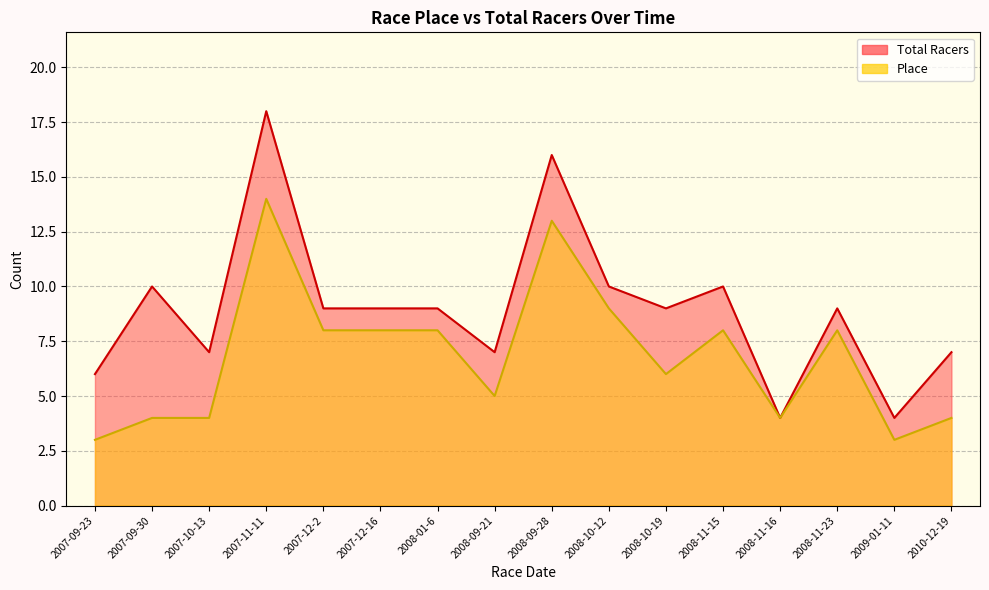

What are all the series names shown in the legend?

Place, Total Racers